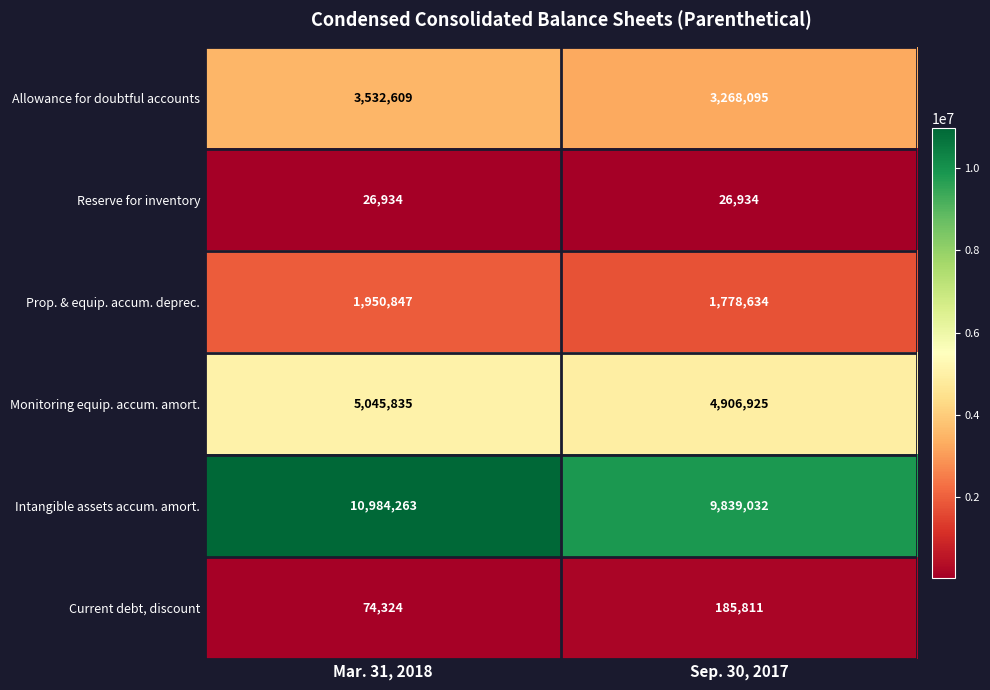

Reading right to left, list all the values displayed in this chart.

Allowance for doubtful accounts: 3268095	3532609
Reserve for inventory: 26934	26934
Prop. & equip. accum. deprec.: 1778634	1950847
Monitoring equip. accum. amort.: 4906925	5045835
Intangible assets accum. amort.: 9839032	10984263
Current debt, discount: 185811	74324